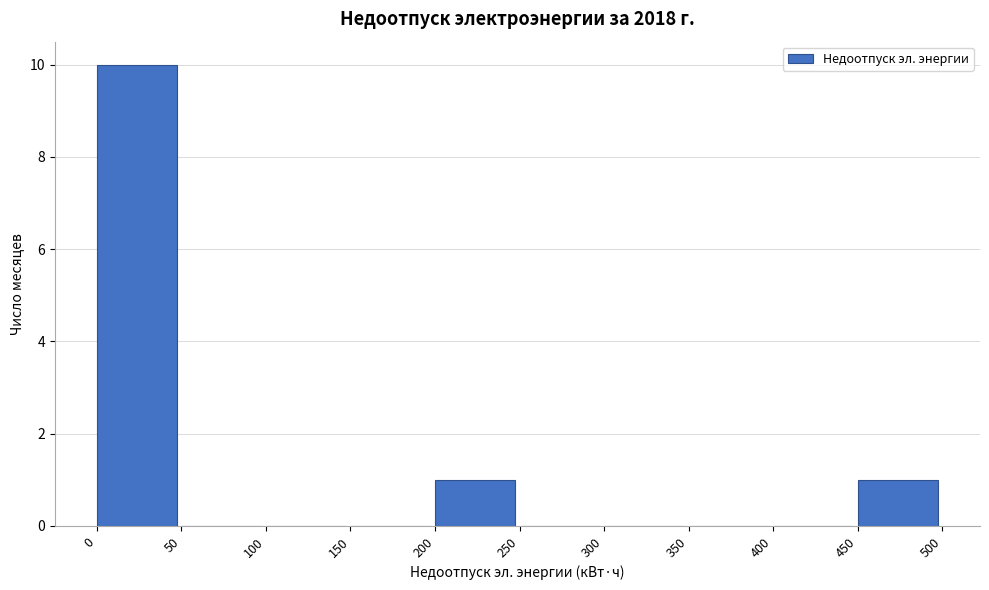

Over which range of the x-axis is the bar tallest?

0 to 50